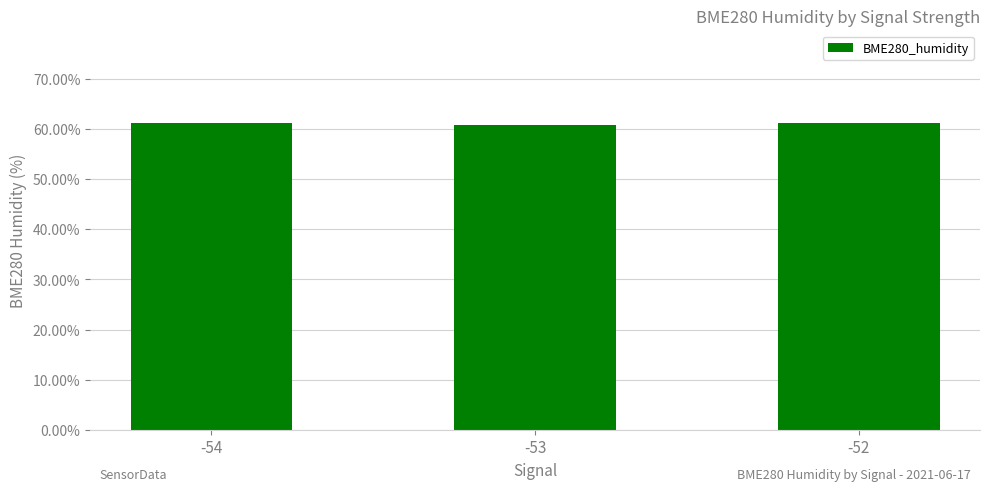

What is the smallest value displayed?

60.8